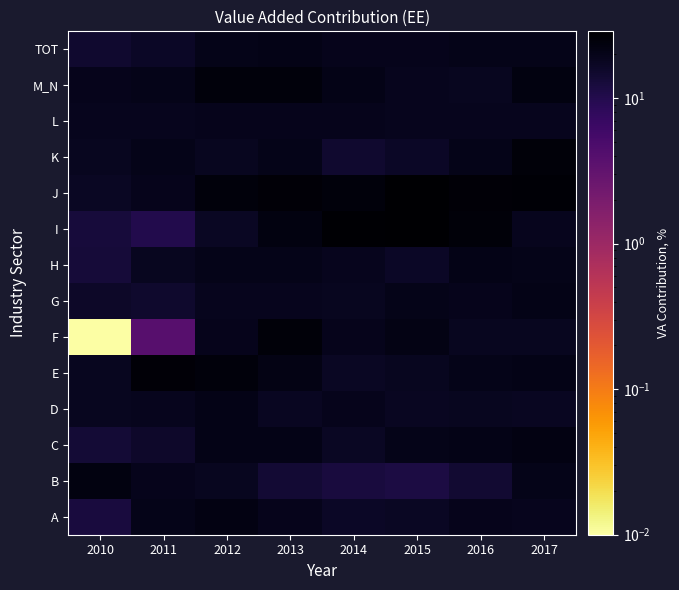

Which series has the largest range (max minus min)?

F